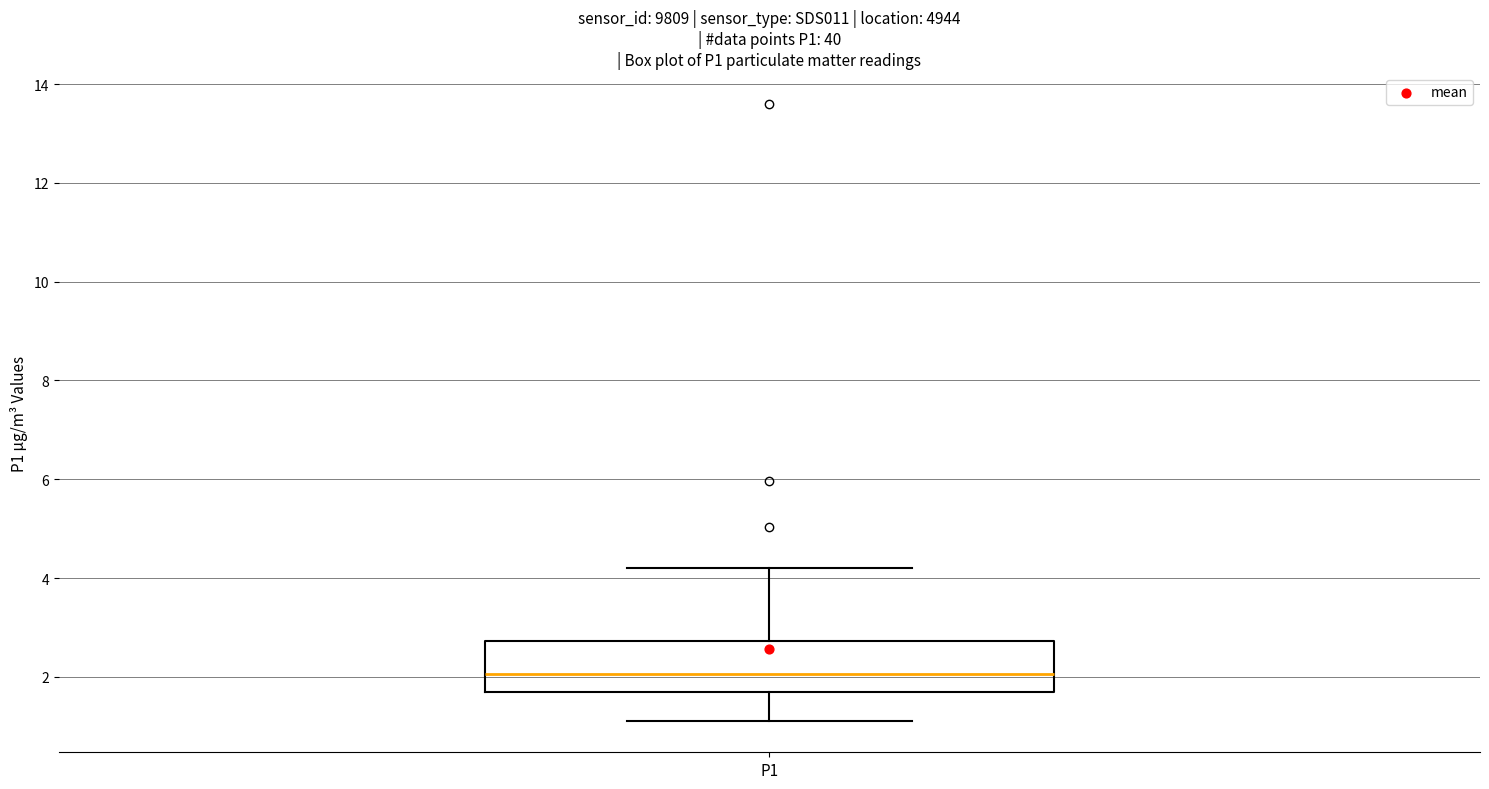

Read this box plot against the y-axis: the position of the median line, the range covered by the box, and the ends of both whiskers. The values are not printed on the chart, so give them approximately, as read against the axis.

median 2.0, box 1.6 to 2.8, whiskers 1.2 to 4.2